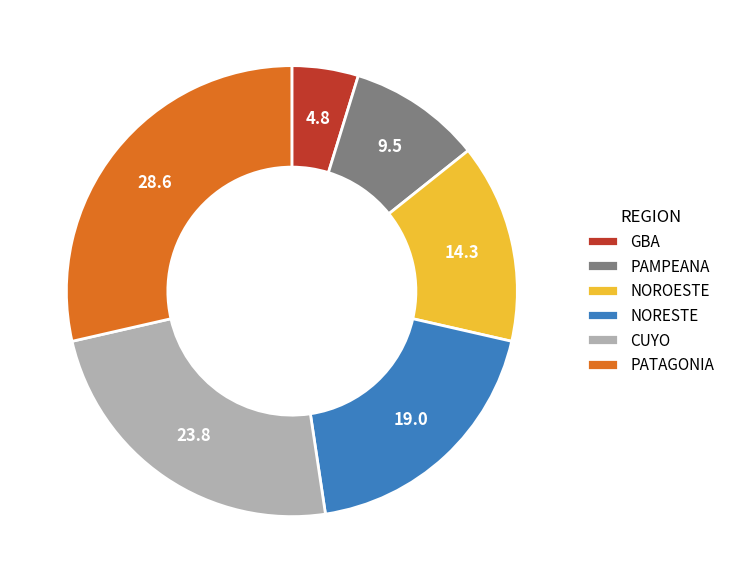

Which category has the biggest portion of the pie?

PATAGONIA